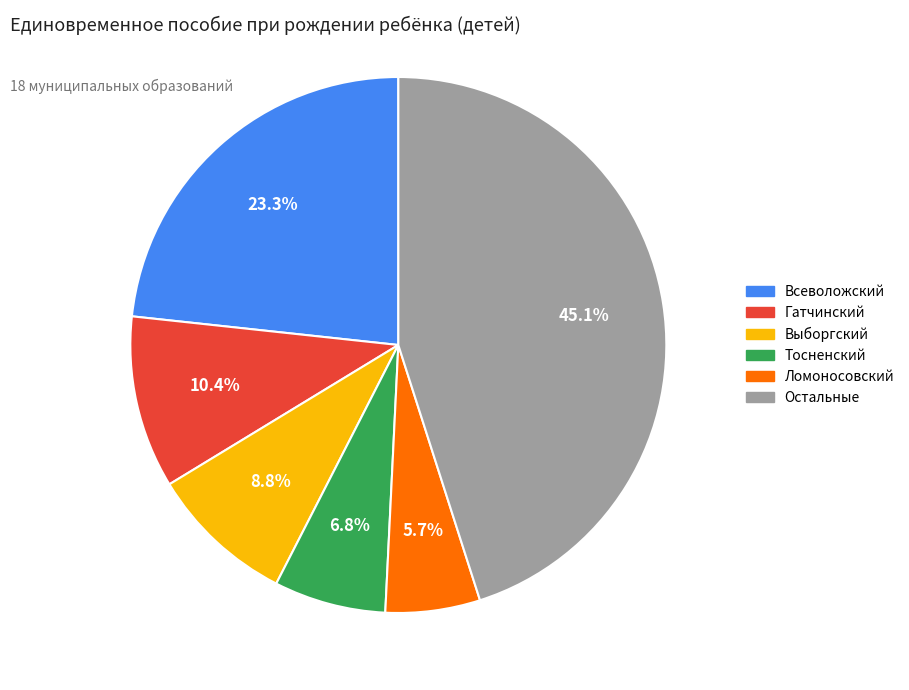

What is the ratio of the value at Всеволожский to the value at Гатчинский?

2.2